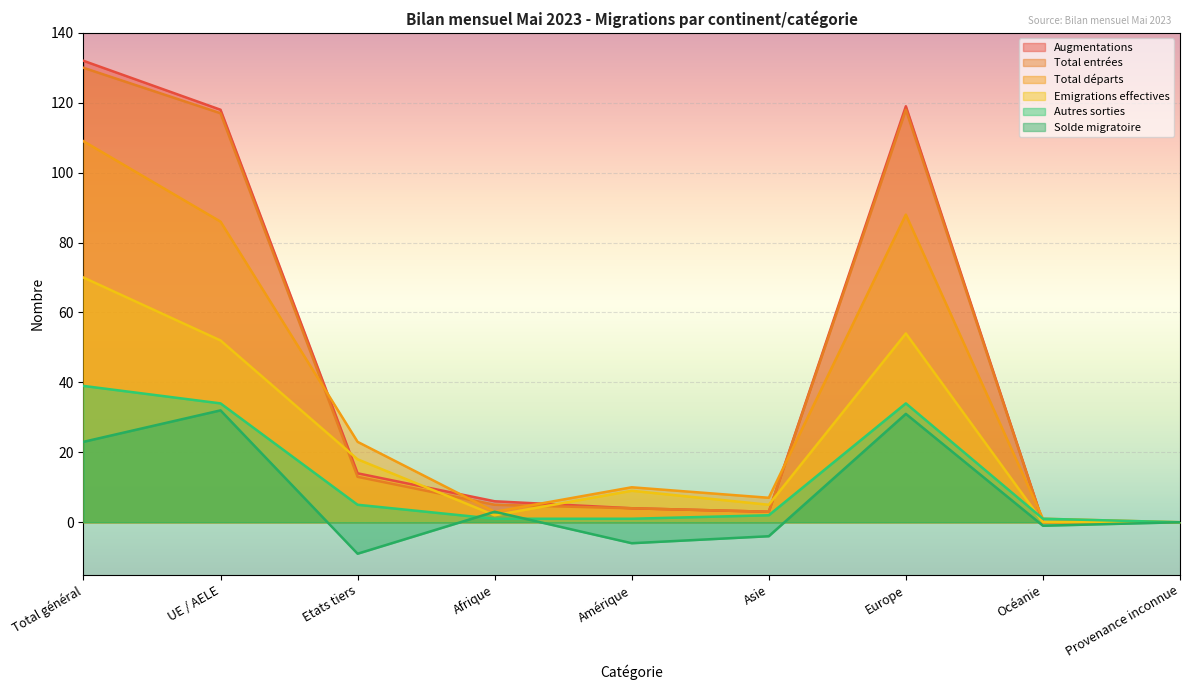

What is the total value across all series at Asie?

16